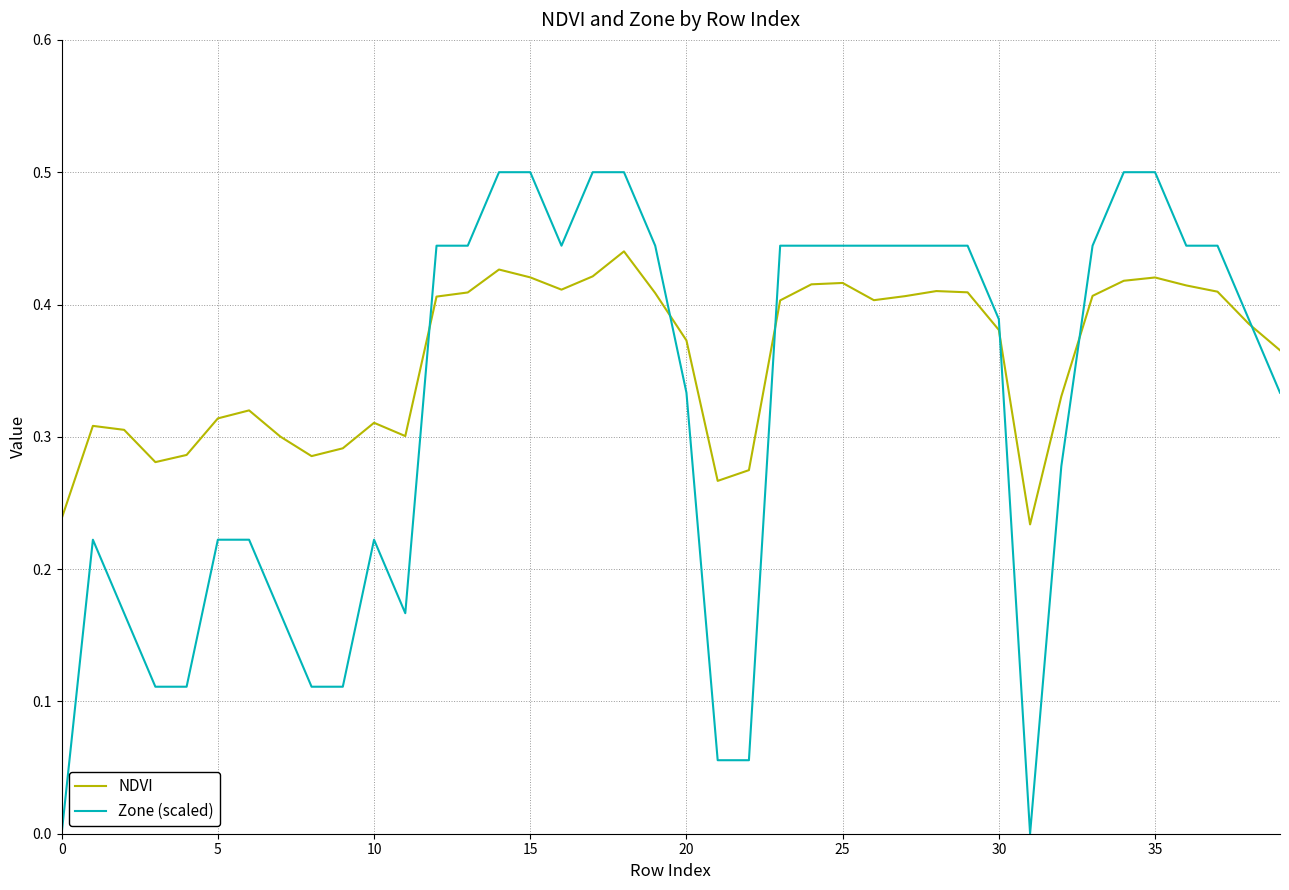

True or false: NDVI and Zone (scaled) cross at least once.

True